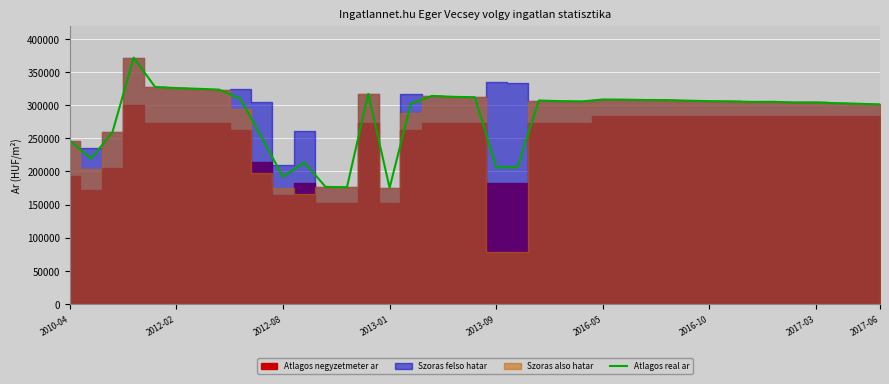

What value does the data have at 2016-05?

308603